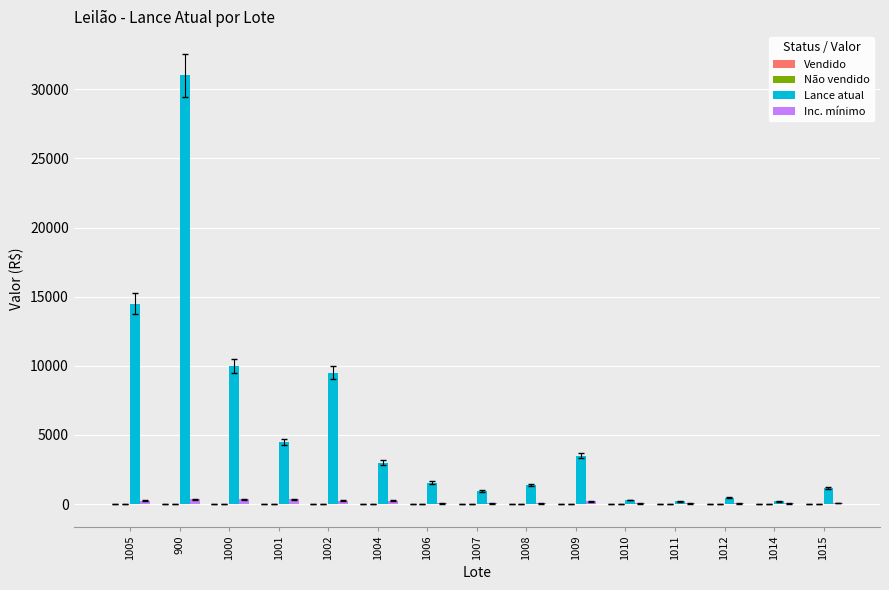

Which series has the widest spread of values?

Lance atual